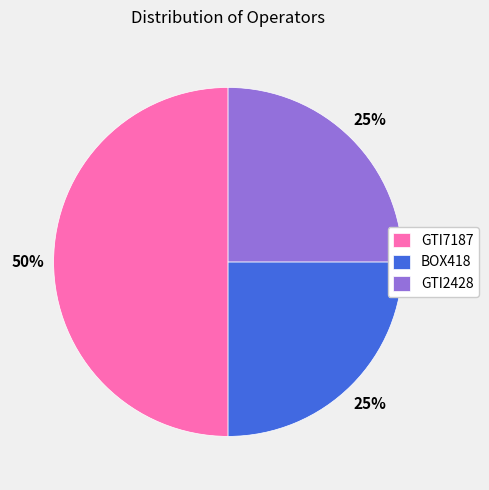

True or false: GTI7187 accounts for 39% of the total.

False